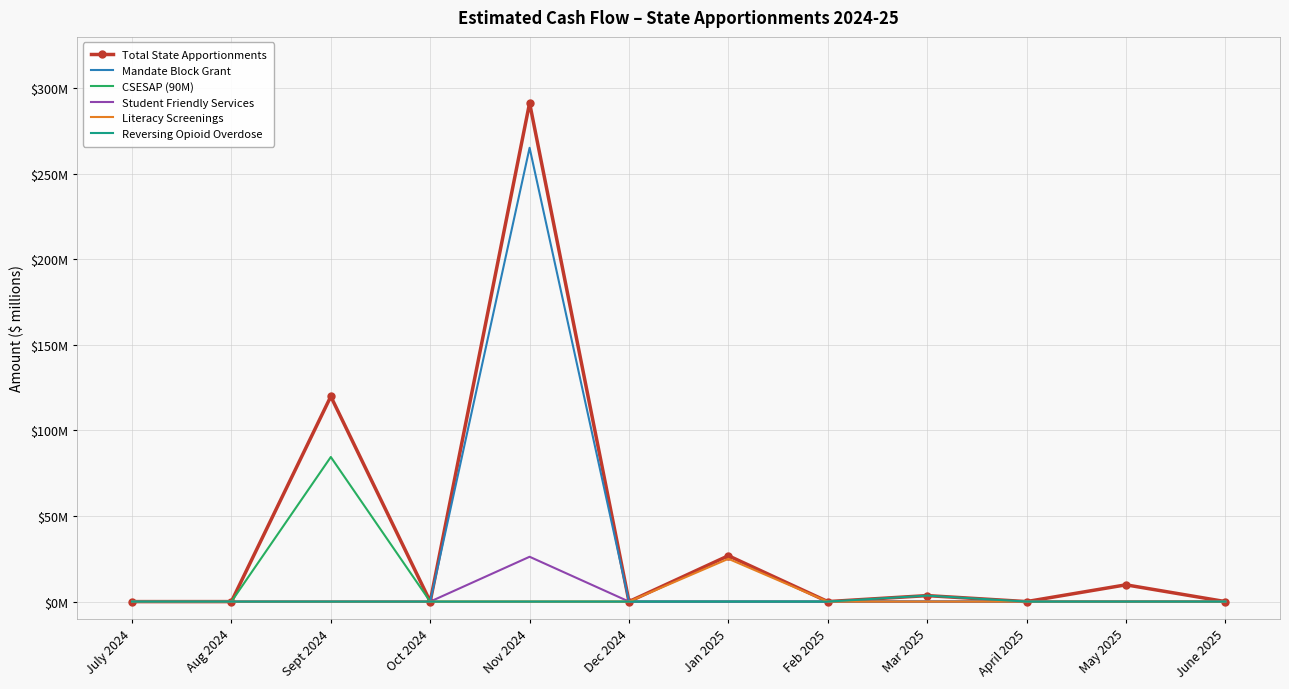

What position from the right is April 2025?

3